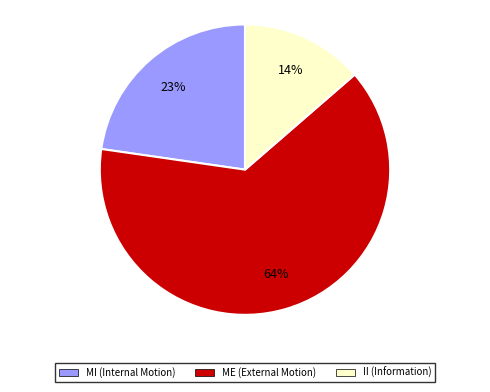

Does any single category account for the majority?

Yes